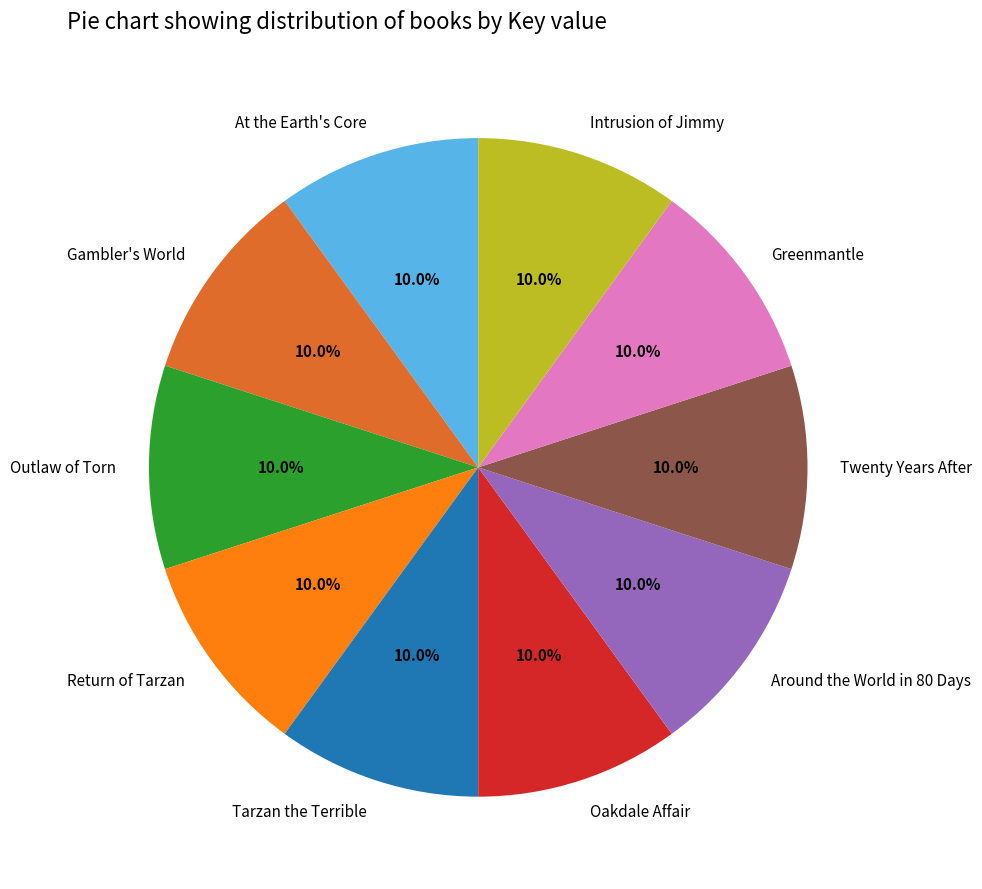

Does Outlaw of Torn account for over 50% of the chart?

No